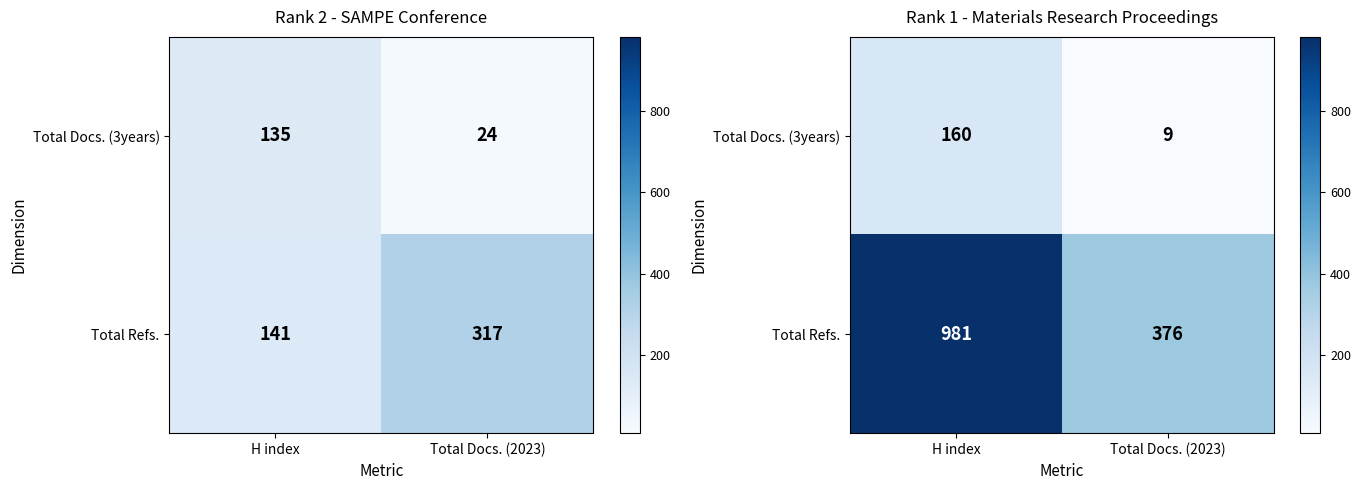

Which category has the highest value in the Total Refs. series?

H index